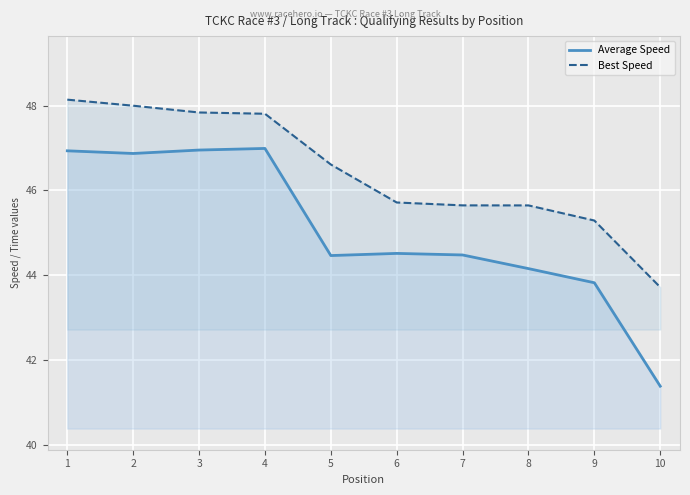

What is the value of the Average Speed point at the 2nd from the left?

46.9